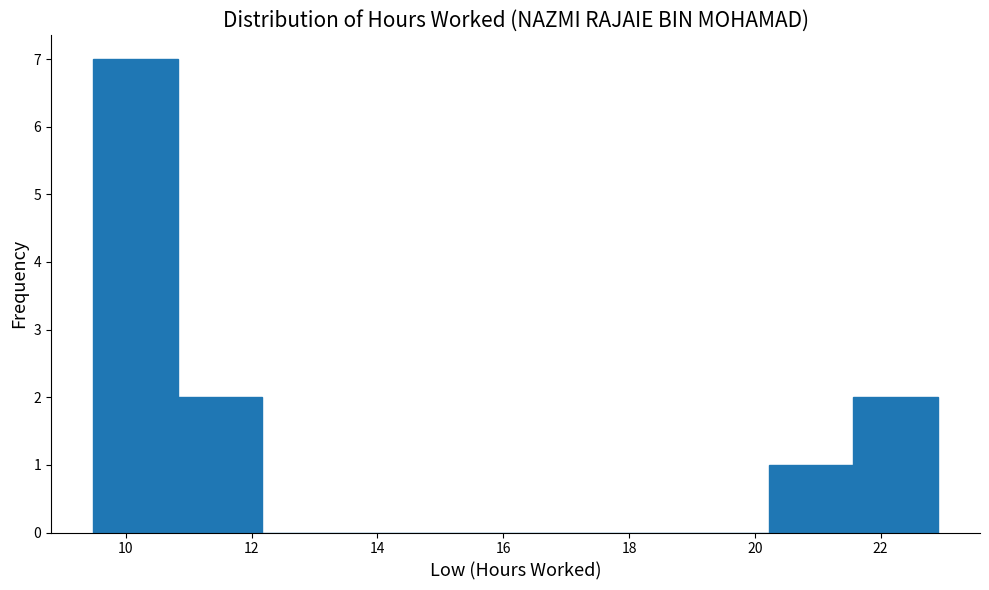

Reading left to right, transcribe this chart: for each bar, give the range it covers on the x-axis and its height. Neither the bar edges nor the heights are printed on the chart, so give them approximately, as read against the axes.

9.4 to 10.8: 7
10.8 to 12.2: 2
12.2 to 13.6: 0
13.6 to 14.8: 0
14.8 to 16.2: 0
16.2 to 17.6: 0
17.6 to 18.8: 0
18.8 to 20.2: 0
20.2 to 21.6: 1
21.6 to 23.0: 2